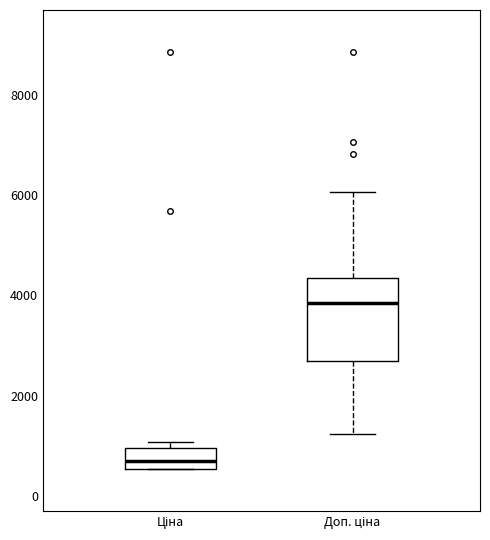

Where is the upper edge of the box for Ціна on the y-axis? The values are not printed on the chart, so give them approximately, as read against the axis.

1000